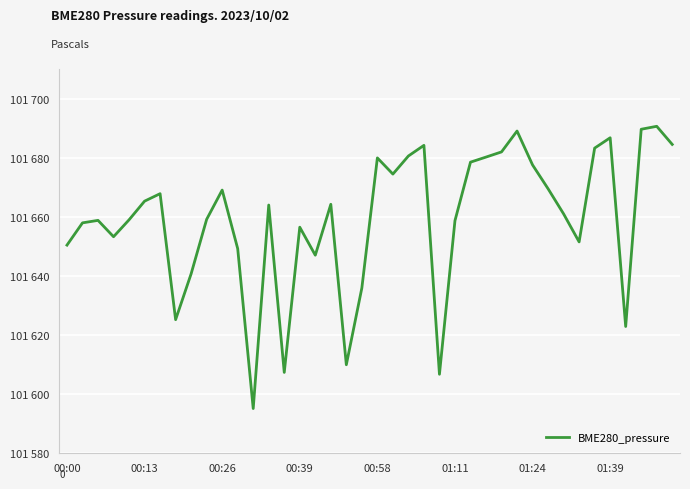

Where does the data first go above 101664?

00:13